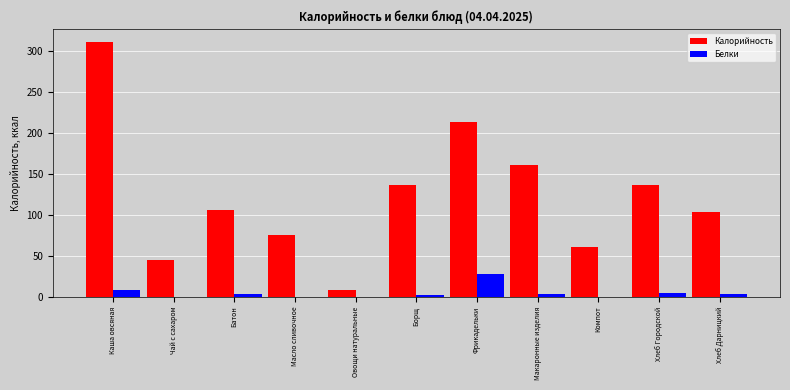

What is the greatest value displayed?

311.0